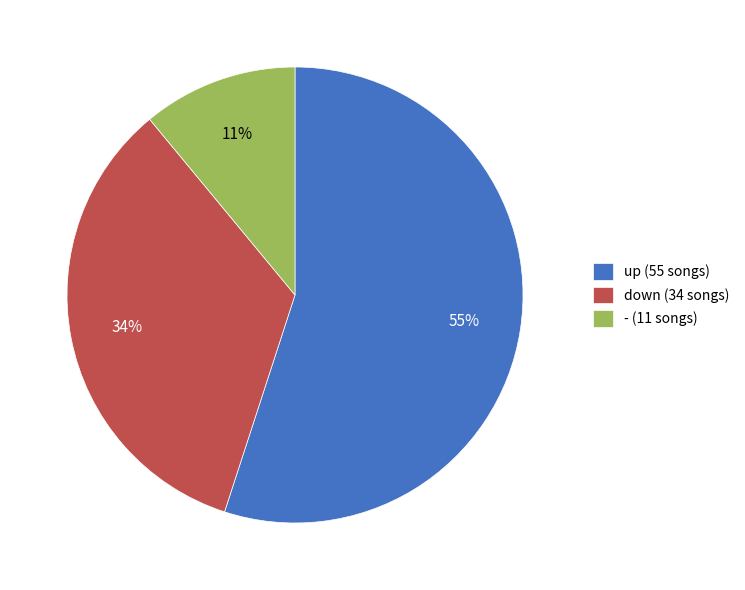

How many segments does this pie chart have?

3